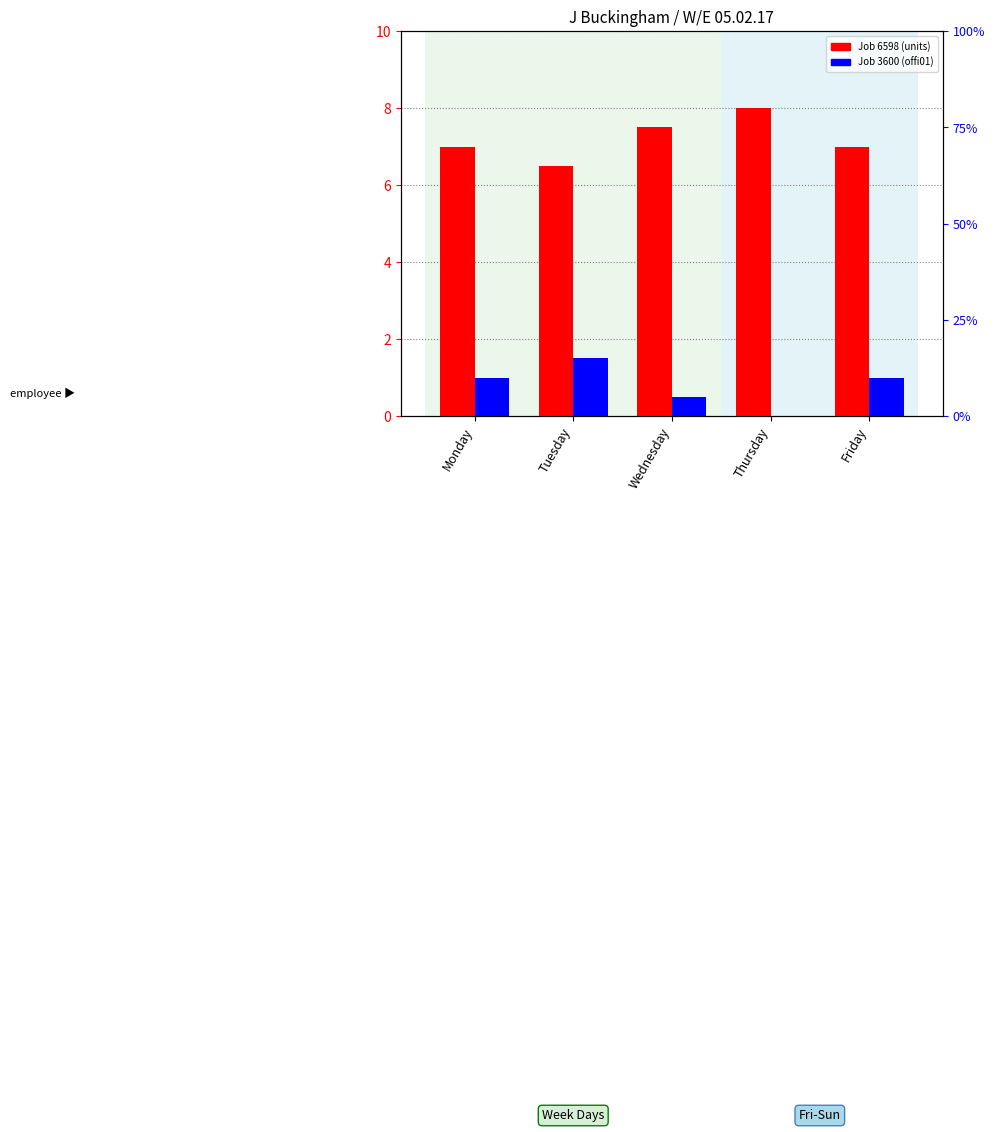

What is the total value across all series at Wednesday?

8.0